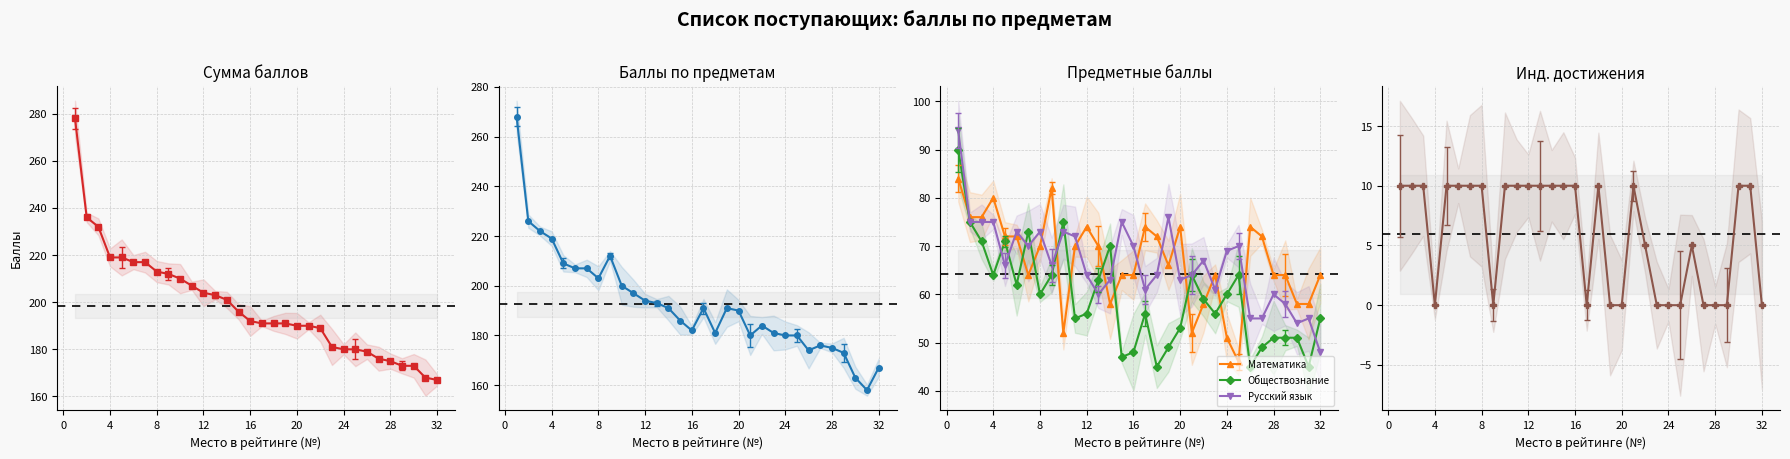

Is the value of Сумма баллов по предметам at 29 greater than the value of Математика at 36?

Yes